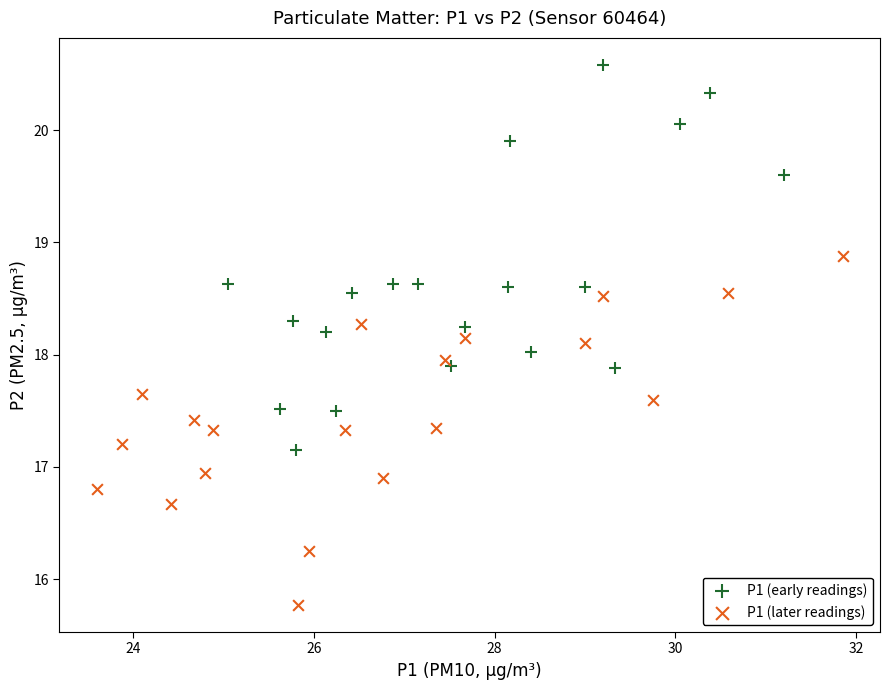

Which series reaches the maximum Y coordinate?

P1 (early readings)